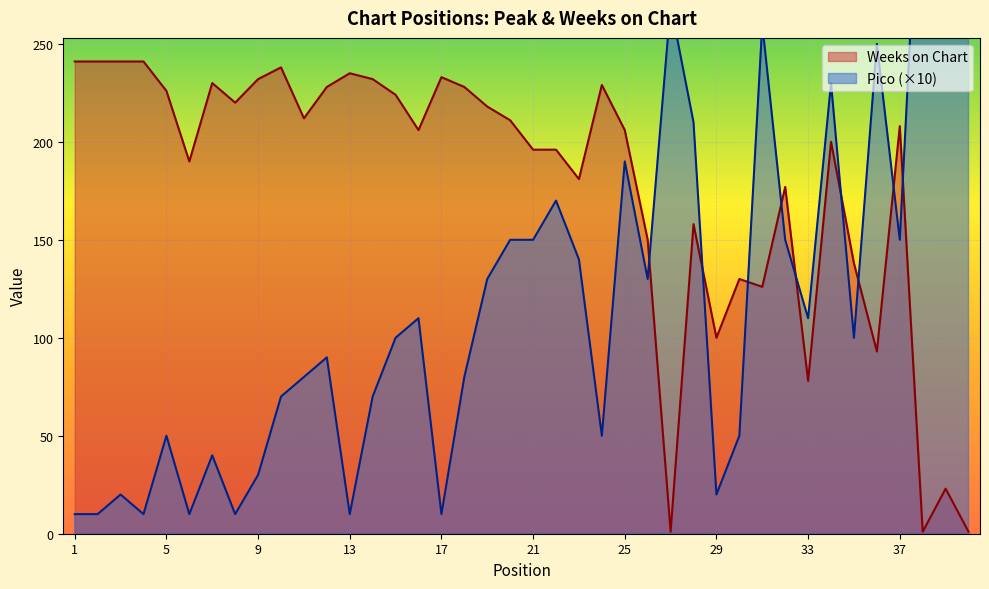

Reading right to left, transcribe all the data shown in this chart.

Pico: 400	310	380	150	250	100	230	110	150	260	50	20	210	270	130	190	50	140	170	150	150	130	80	10	110	100	70	10	90	80	70	30	10	40	10	50	10	20	10	10
Weeks on Chart: 1	23	1	208	93	138	200	78	177	126	130	100	158	1	150	206	229	181	196	196	211	218	228	233	206	224	232	235	228	212	238	232	220	230	190	226	241	241	241	241